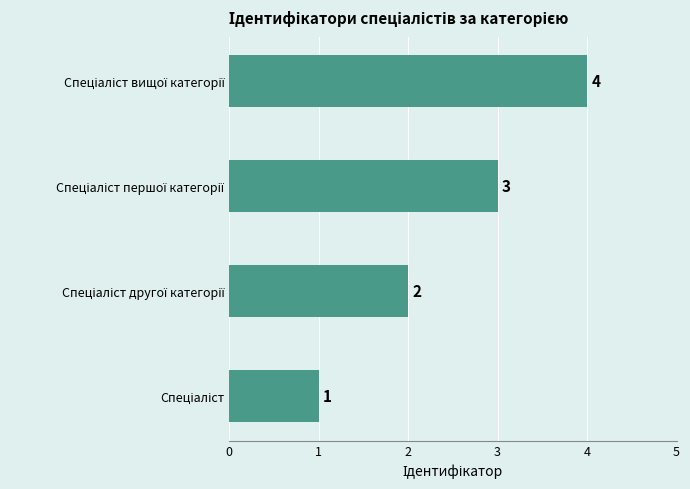

What is the sum of all values?

10